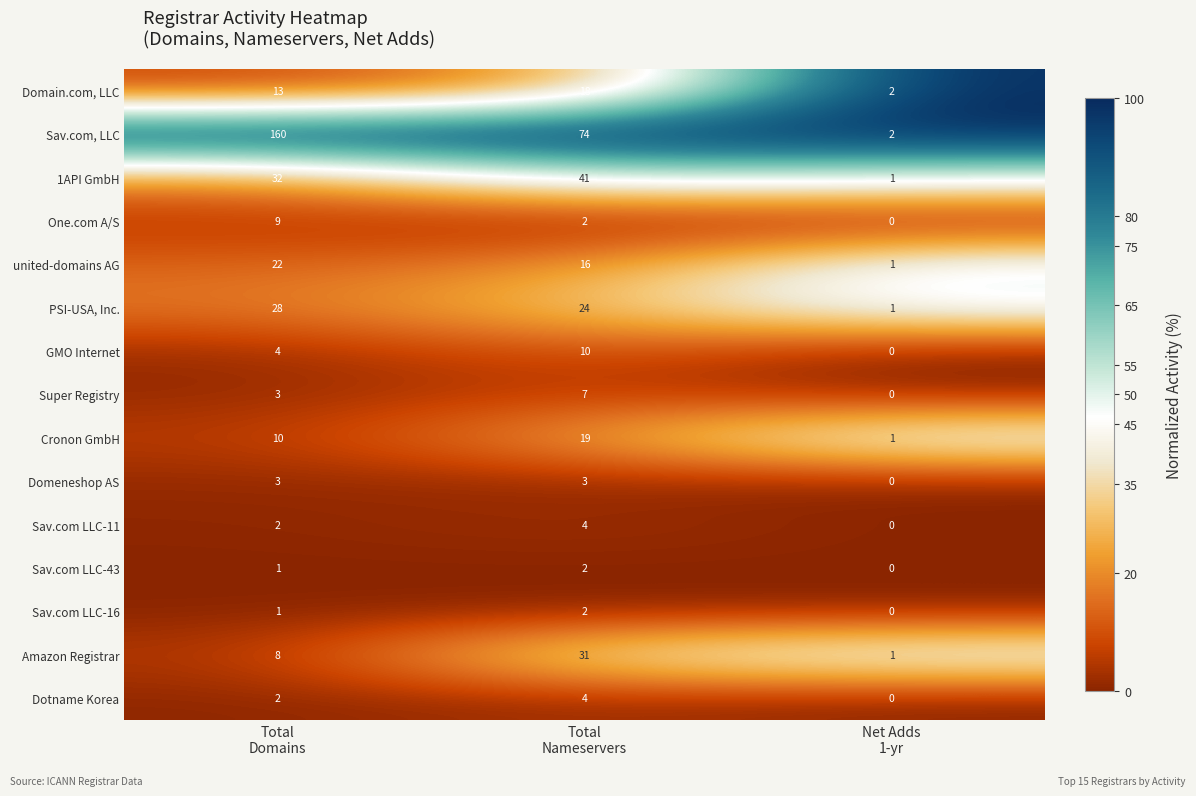

What is the greatest value displayed?

160